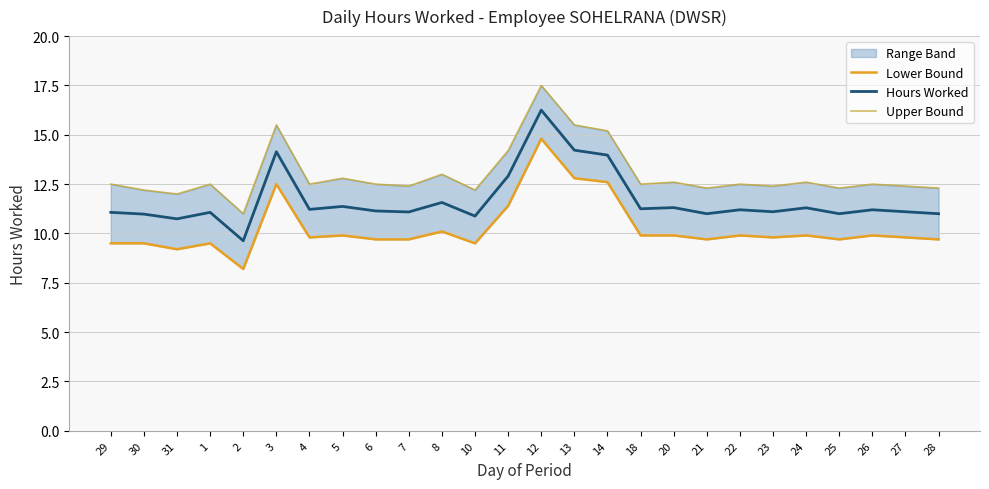

How many values in the Lower Bound series are below 9?

1